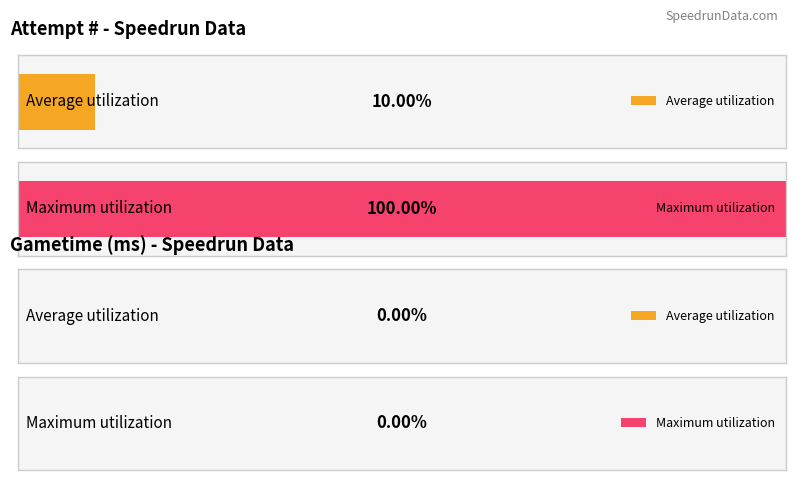

Which series has the largest range (max minus min)?

Attempt #